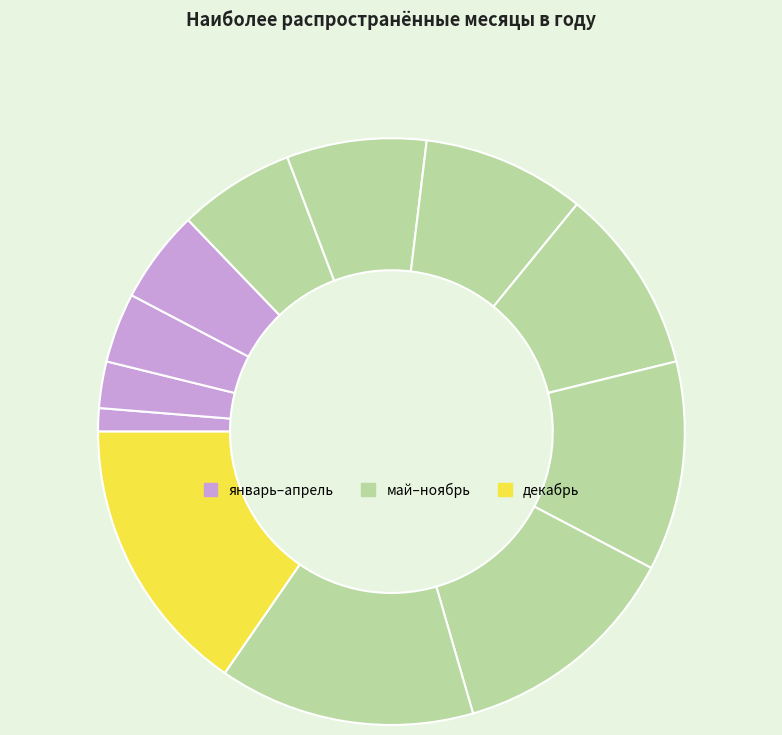

How many segments does this pie chart have?

12